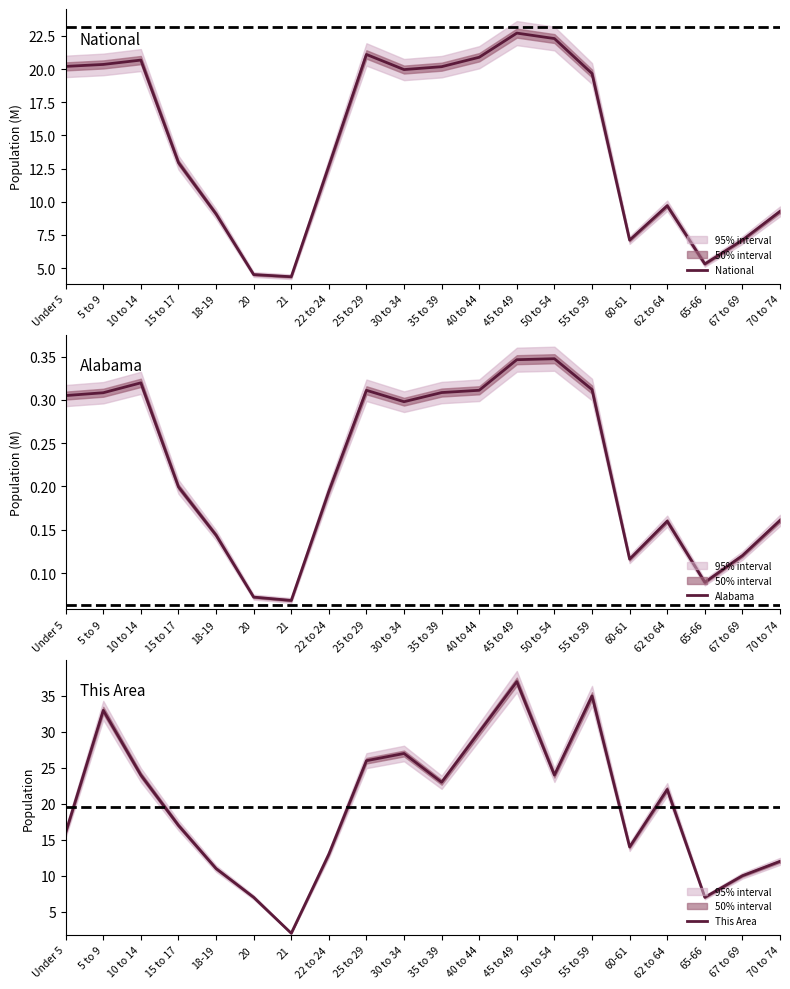

At 65-66, list the series in order from smallest to largest.

Alabama, National, This Area